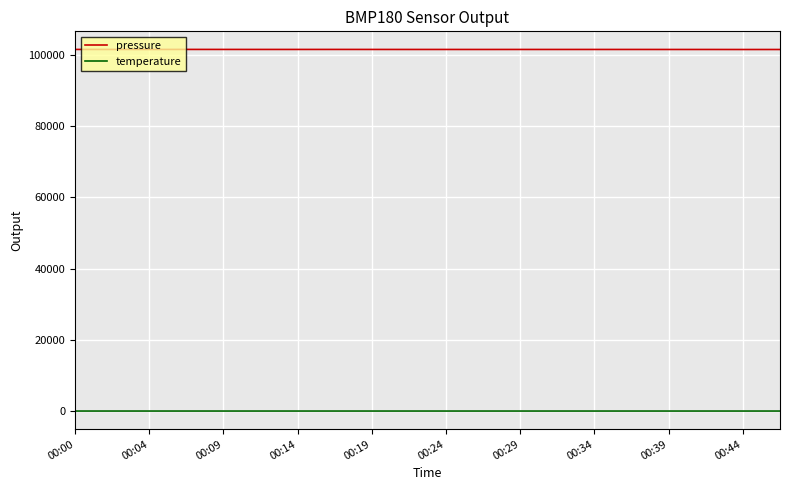

List the series in order of their peak value, lowest first.

temperature, pressure